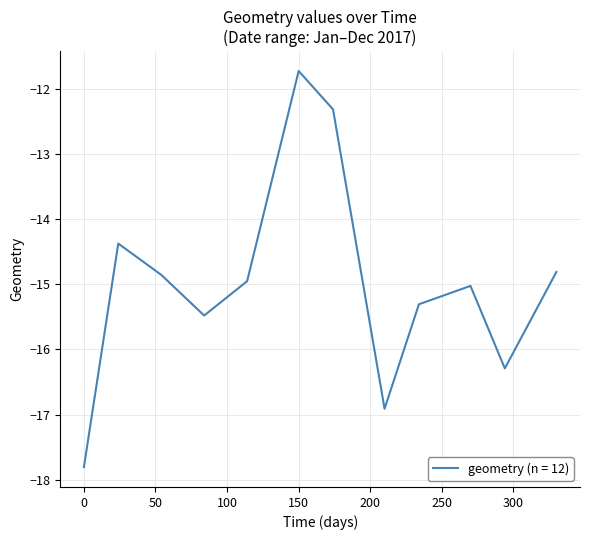

What is the greatest value displayed?

-11.7